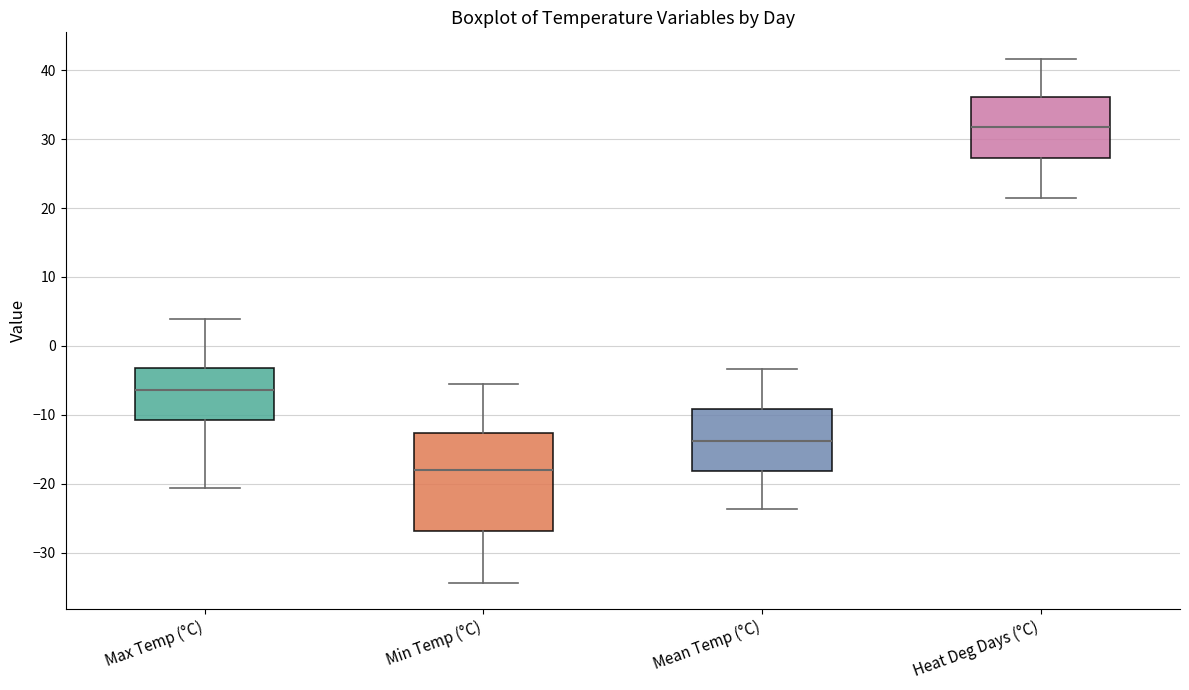

Reading left to right, transcribe this box plot: for each box, give where its median line is, the range the box spans, and where its two whiskers end, as read against the y-axis. The values are not printed on the chart, so give them approximately, as read against the axis.

Max Temp (°C): median -6, box -11 to -3, whiskers -21 to 4
Min Temp (°C): median -18, box -27 to -13, whiskers -34 to -6
Mean Temp (°C): median -14, box -18 to -9, whiskers -24 to -3
Heat Deg Days (°C): median 32, box 27 to 36, whiskers 21 to 42